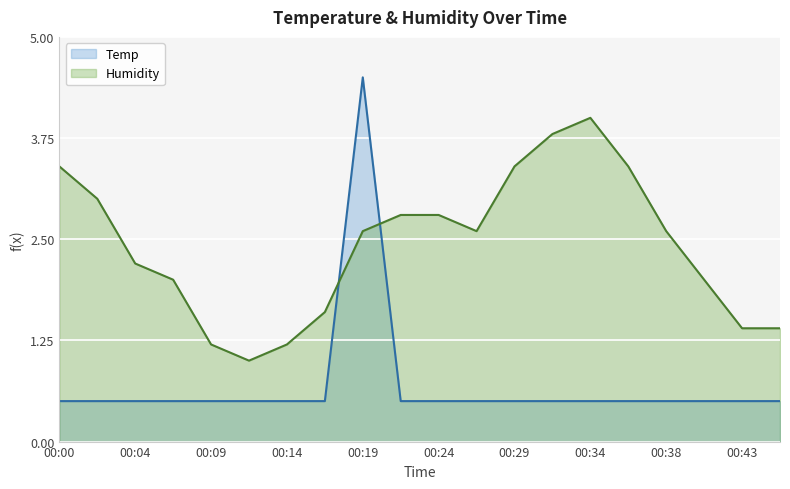

At which label is Temp closest to 2?

00:00